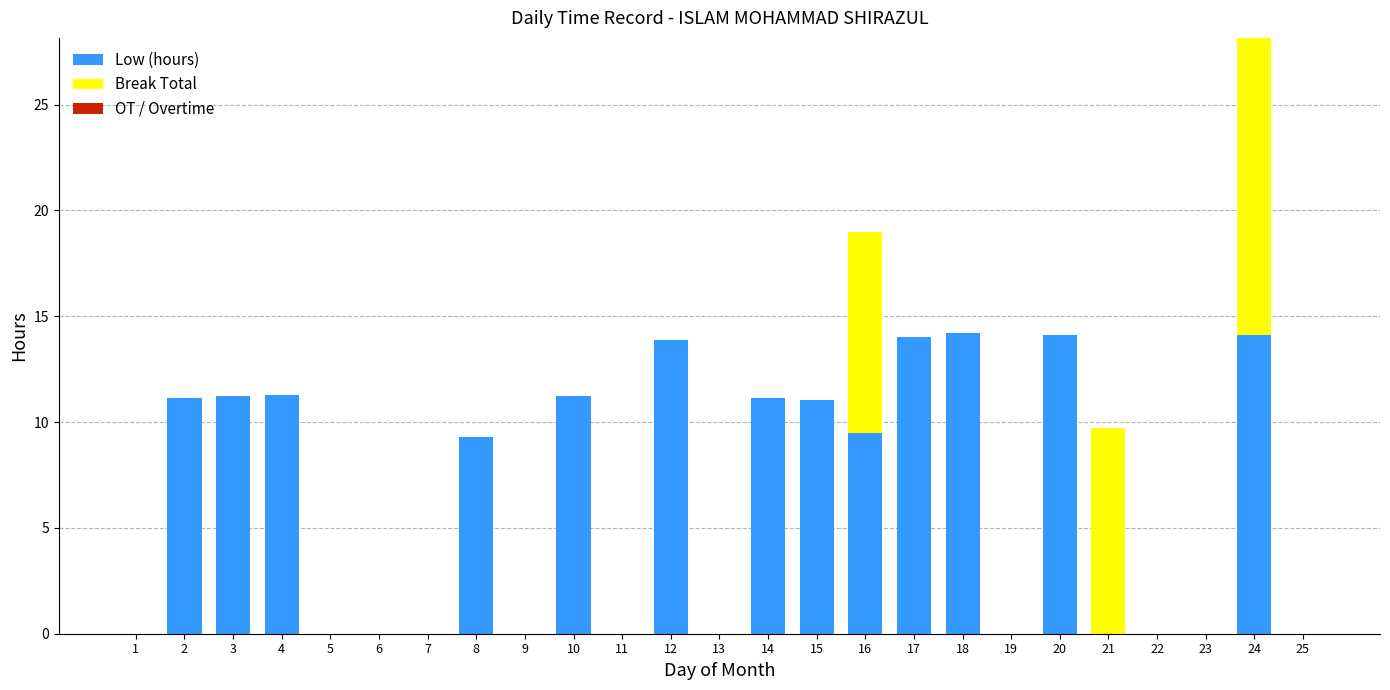

How many distinct data groups are displayed?

2